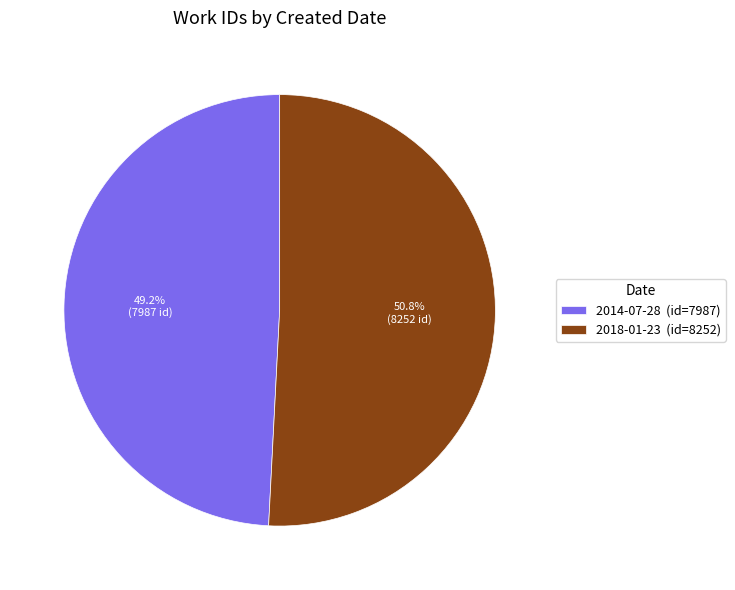

To the nearest percent, what percentage of the pie is 2018-01-23?

51%